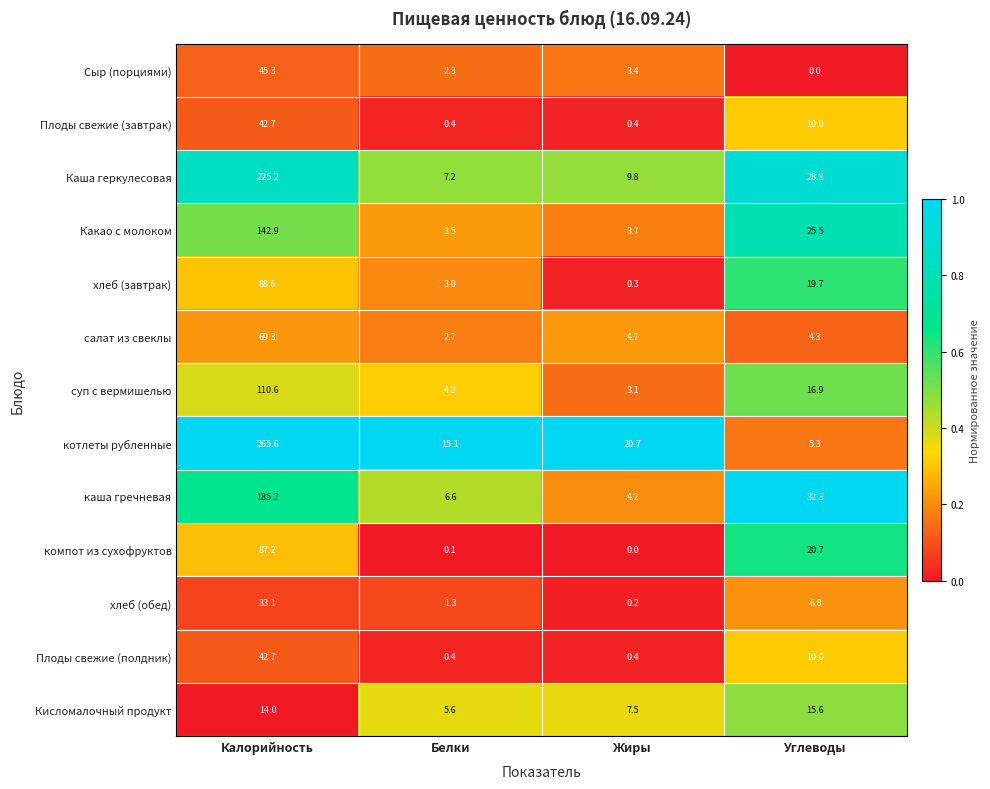

The value of суп с вермишелью at Калорийность is 110.6. True or false?

True